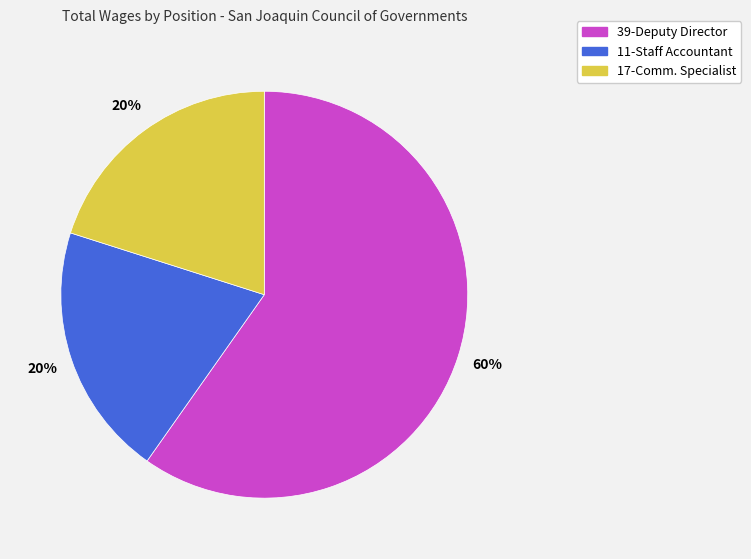

Does 11-Staff Accountant account for over 50% of the chart?

No